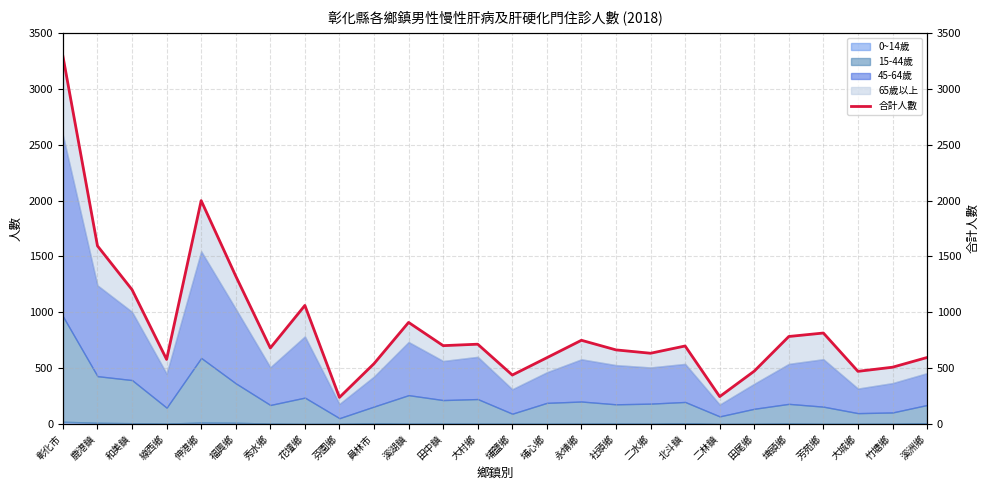

What is the sum of the values at 線西鄉 and 福興鄉?

1902